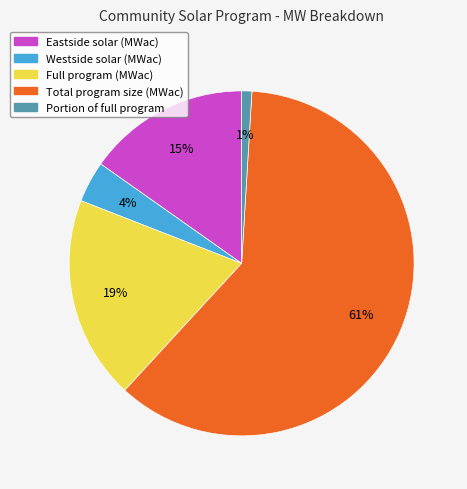

To the nearest percent, what percentage of the pie is Portion of full program?

1%